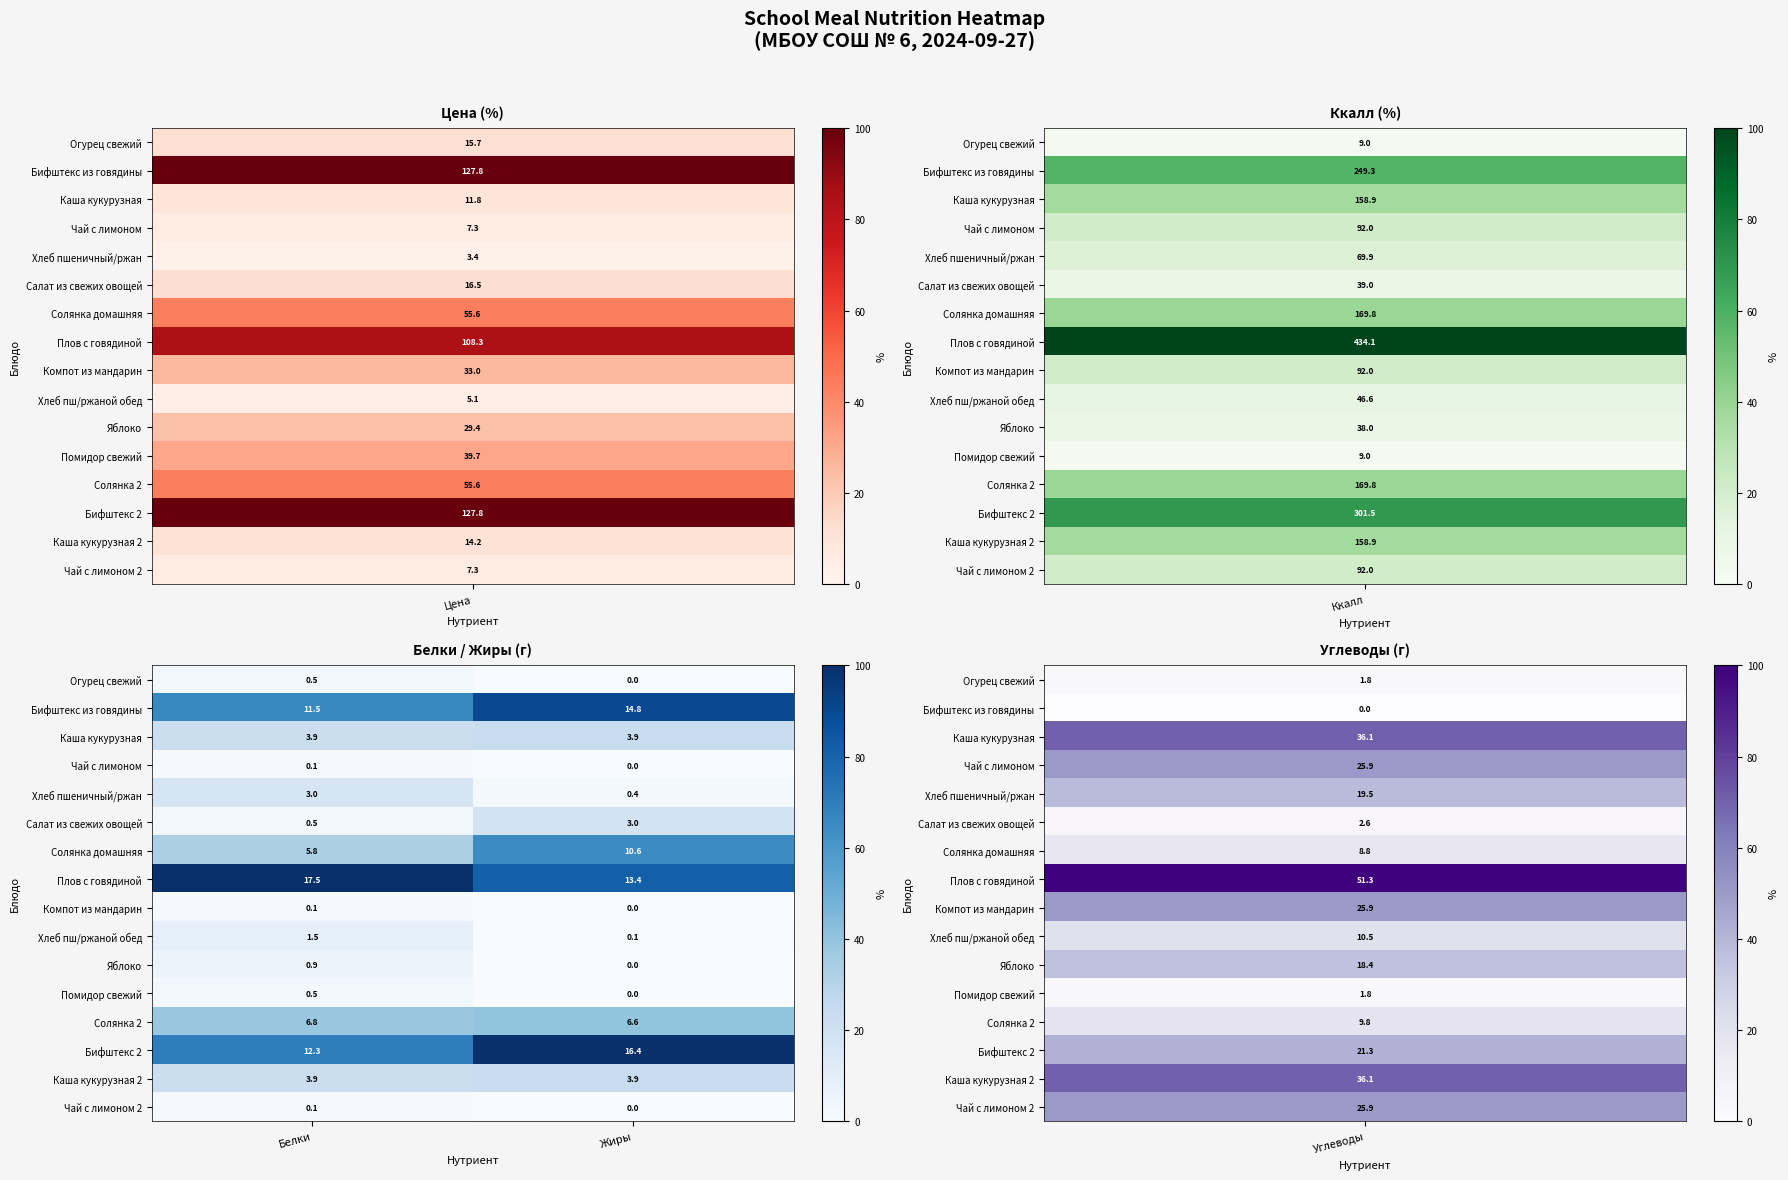

List the labels in order of Бифштекс 2 value, smallest first.

Белки, Жиры